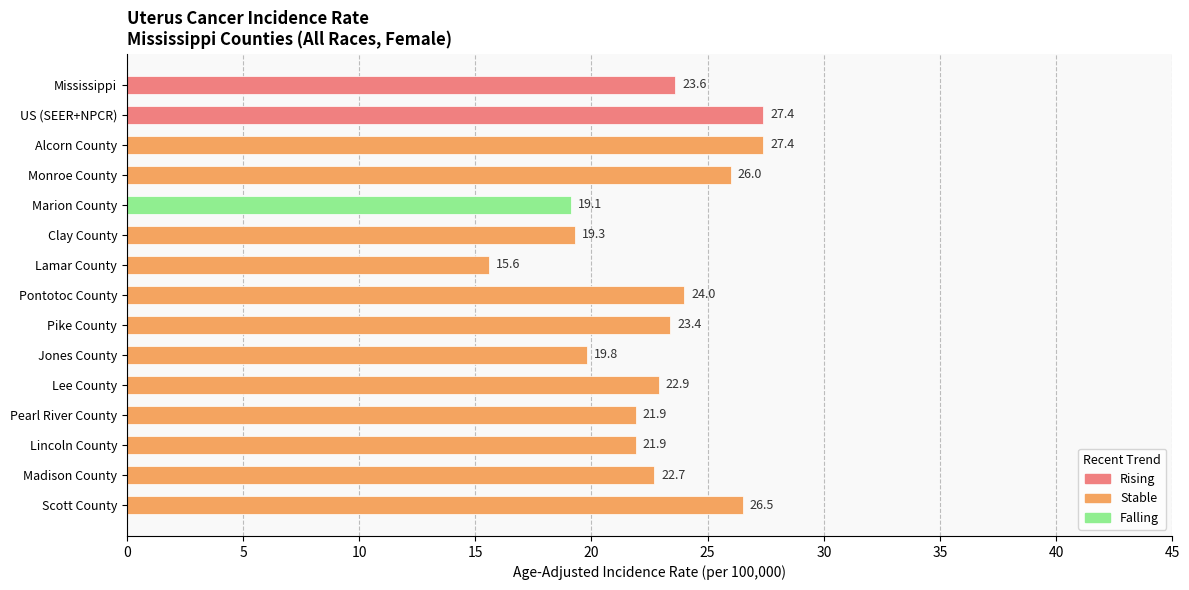

What is the approximate value at Scott County?

26.5